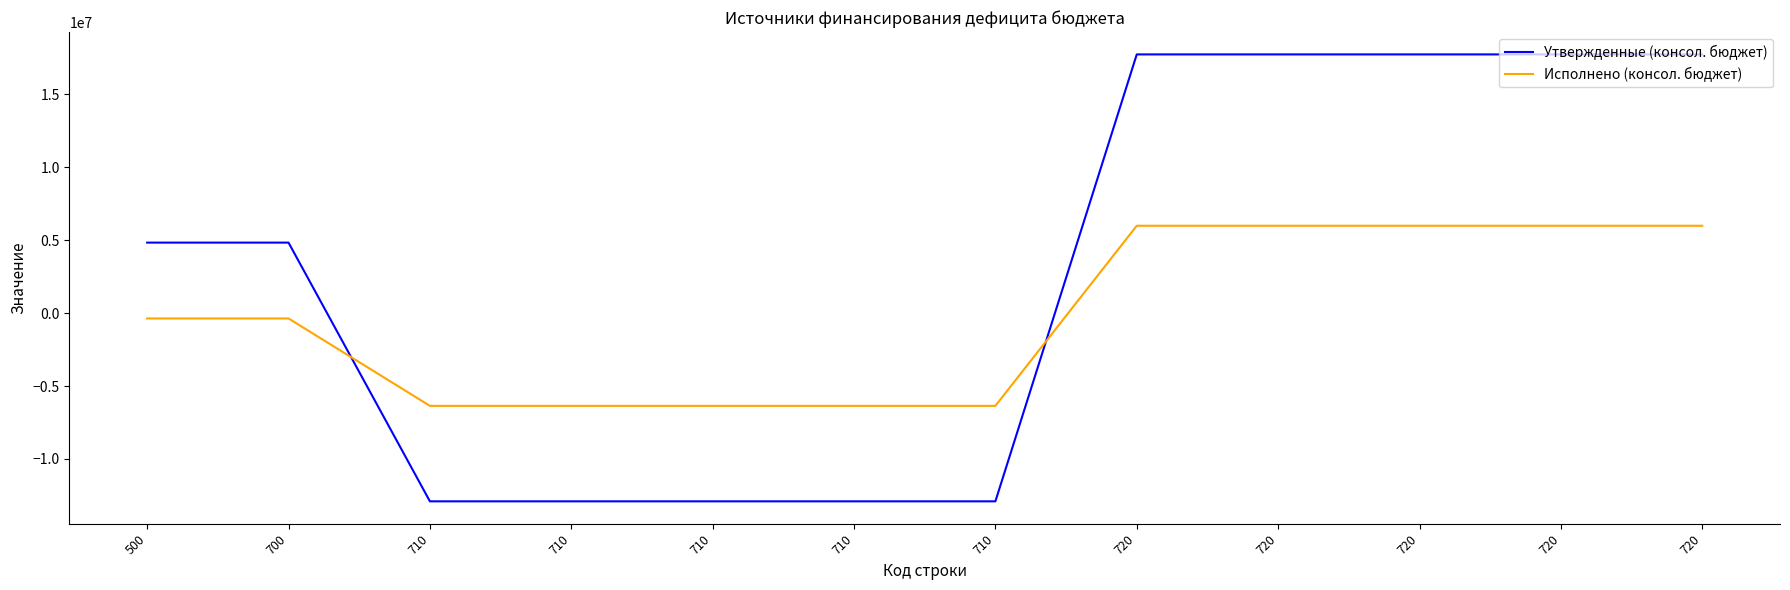

Which series has the widest spread of values?

Утвержденные (консол. бюджет)